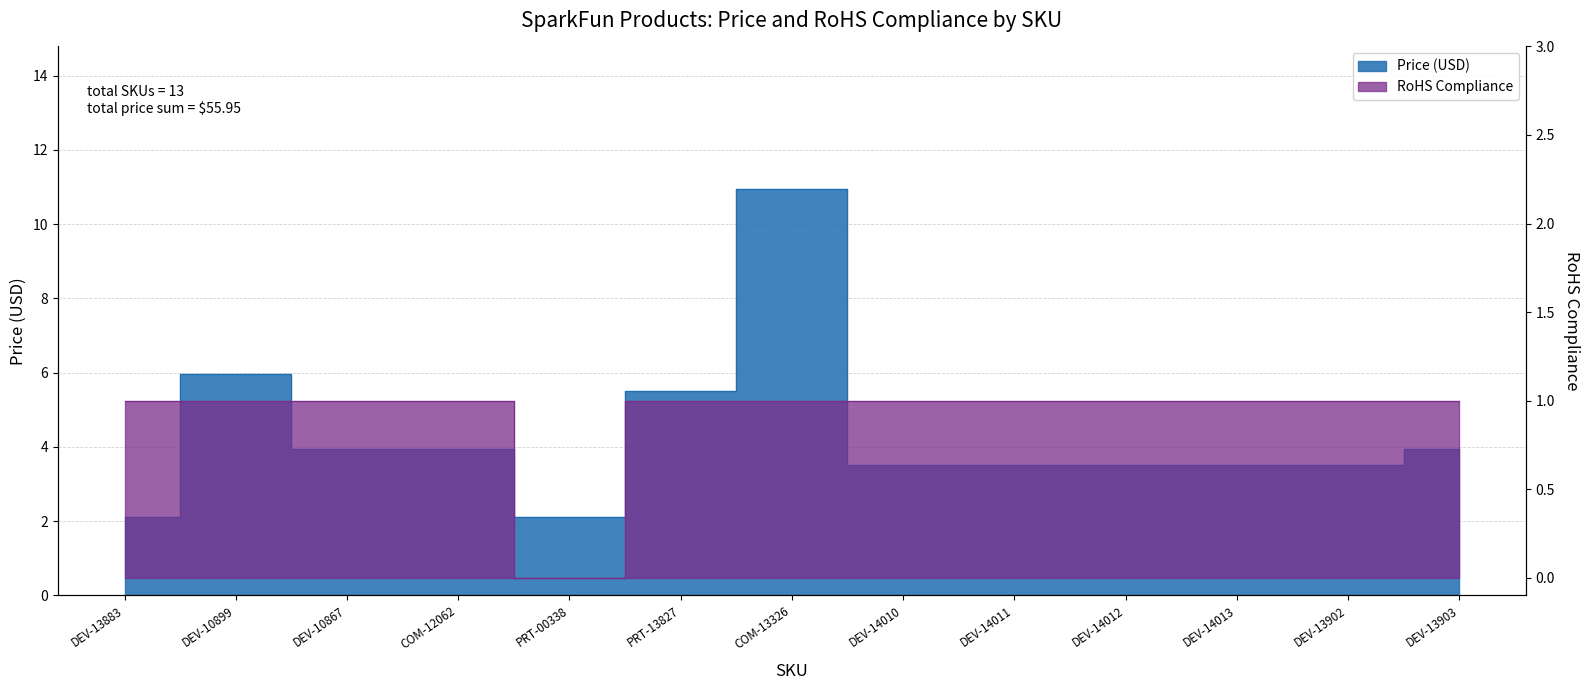

True or false: RoHS Compliance and Price (USD) intersect in this chart.

False